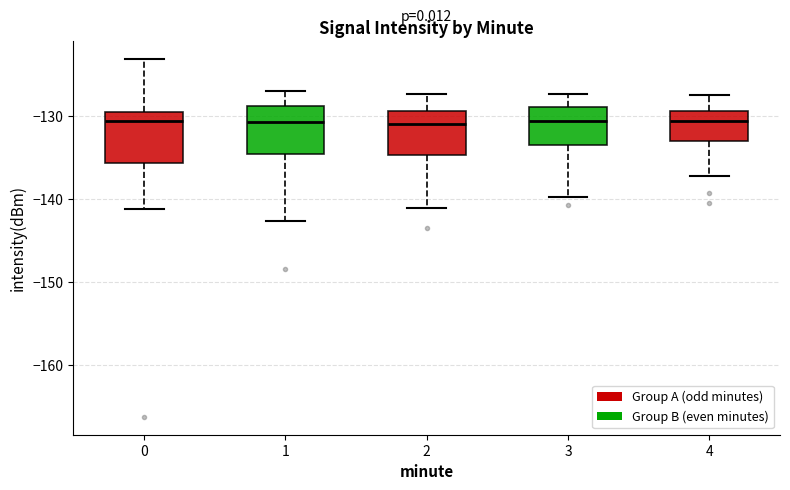

Where does the lower whisker of the box at x = 0 end on the y-axis? The values are not printed on the chart, so give them approximately, as read against the axis.

-141